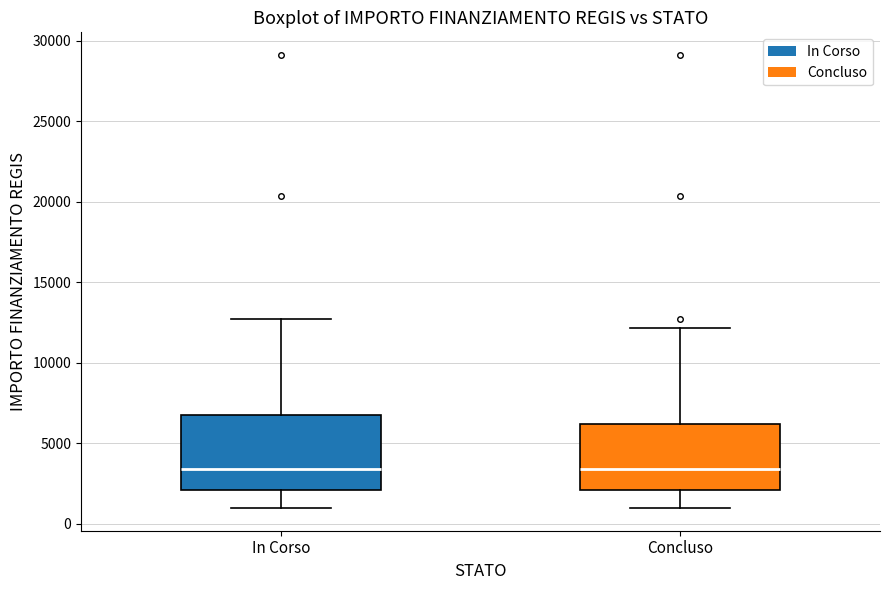

Comparing the boxes themselves (not the whiskers), which one is the tallest?

In Corso